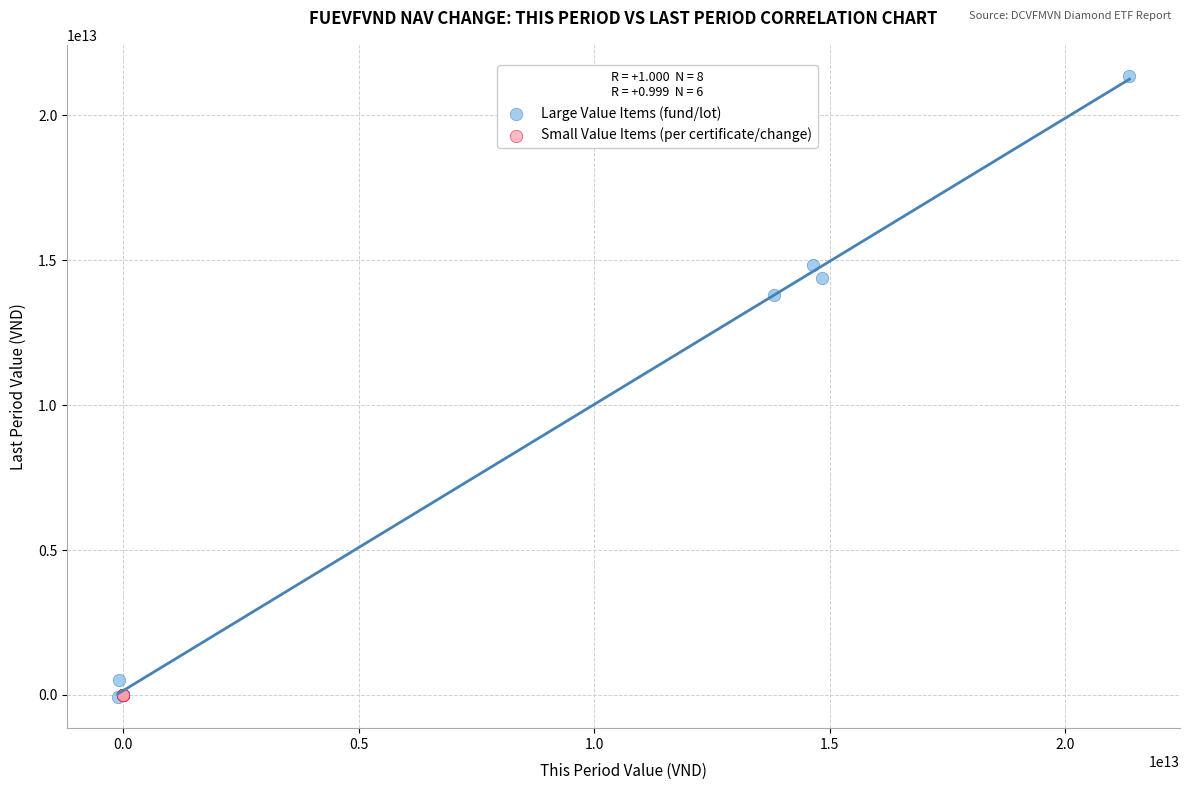

What are all the series names shown in the legend?

Large Value Items (fund/lot), Small Value Items (per certificate/change)